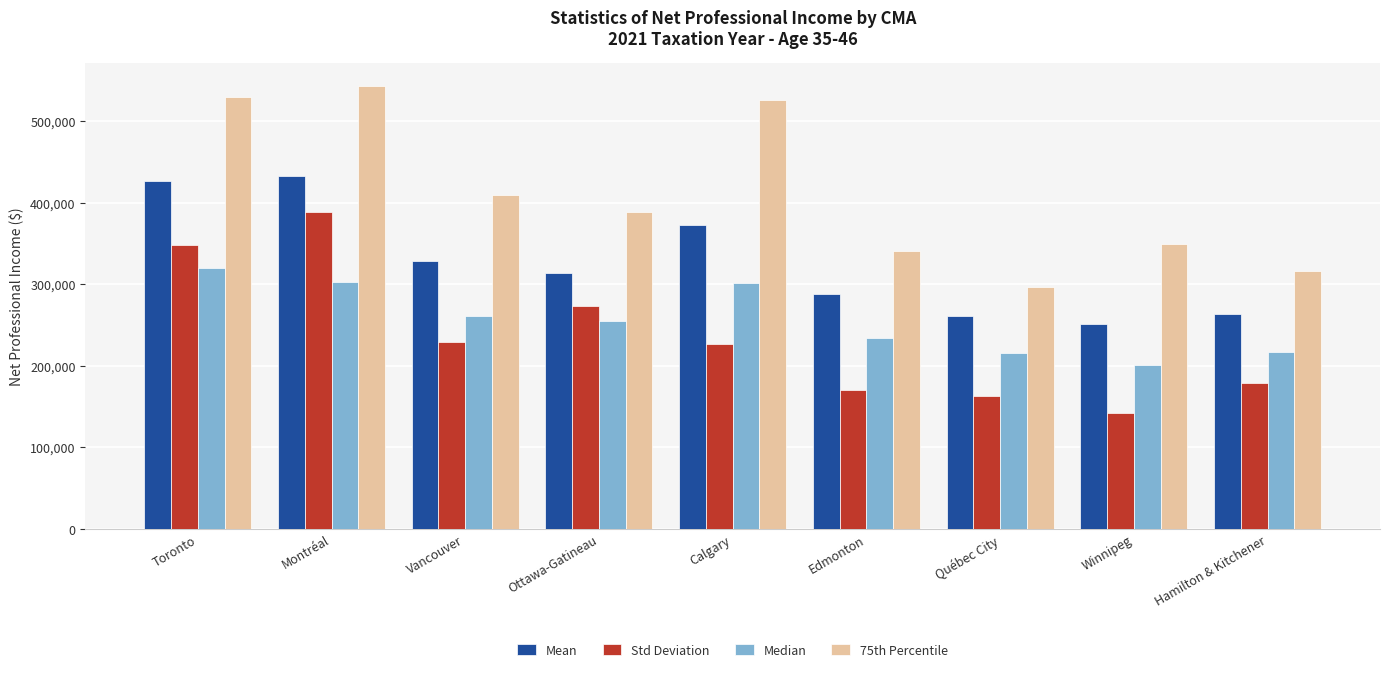

Count the number of categories in the chart.

9